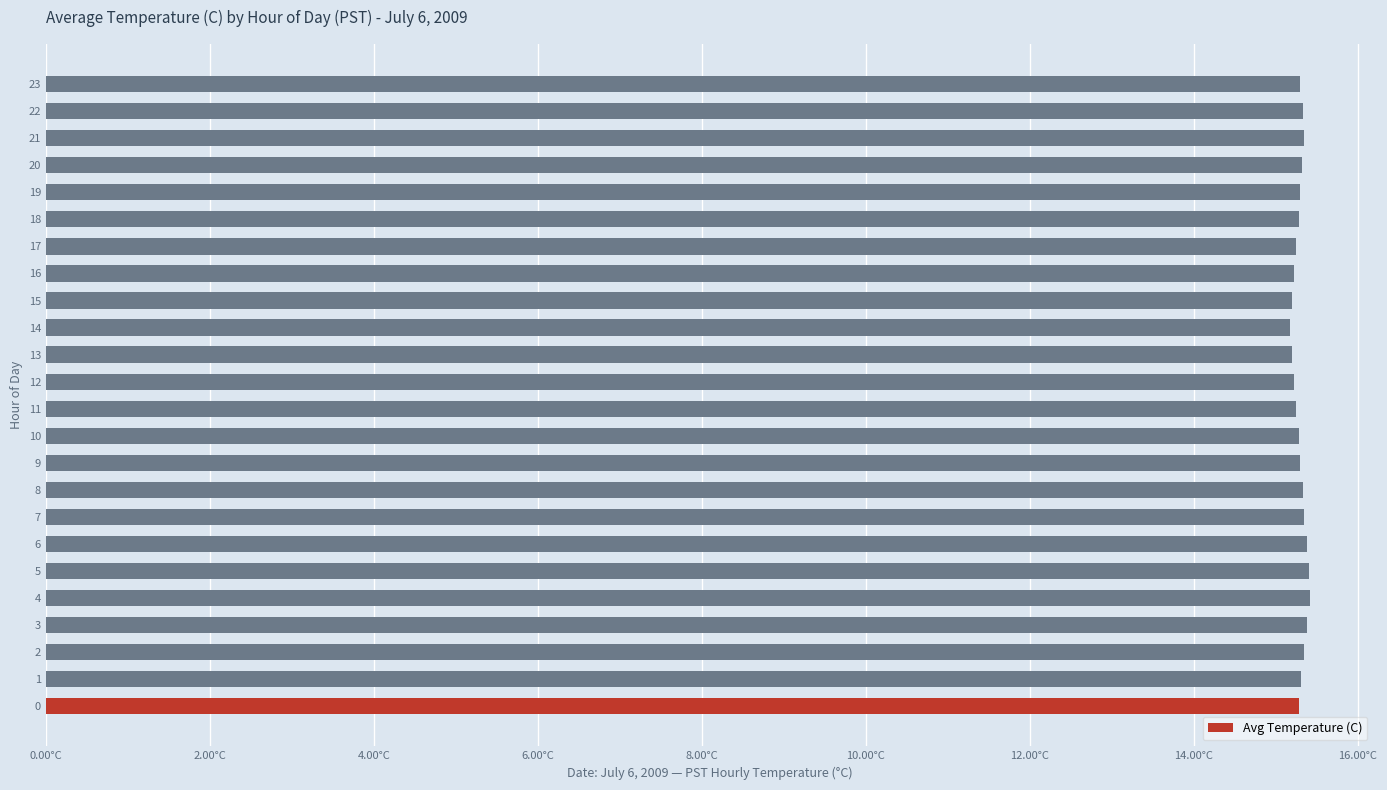

At which category does the chart reach its minimum across all series?

14